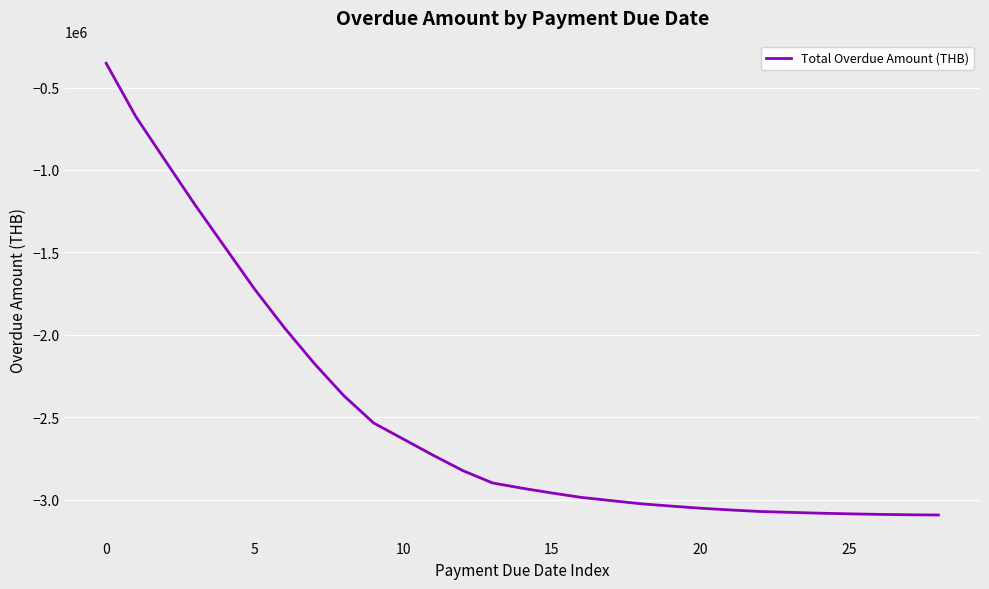

What is the minimum value shown in the chart?

-3092965